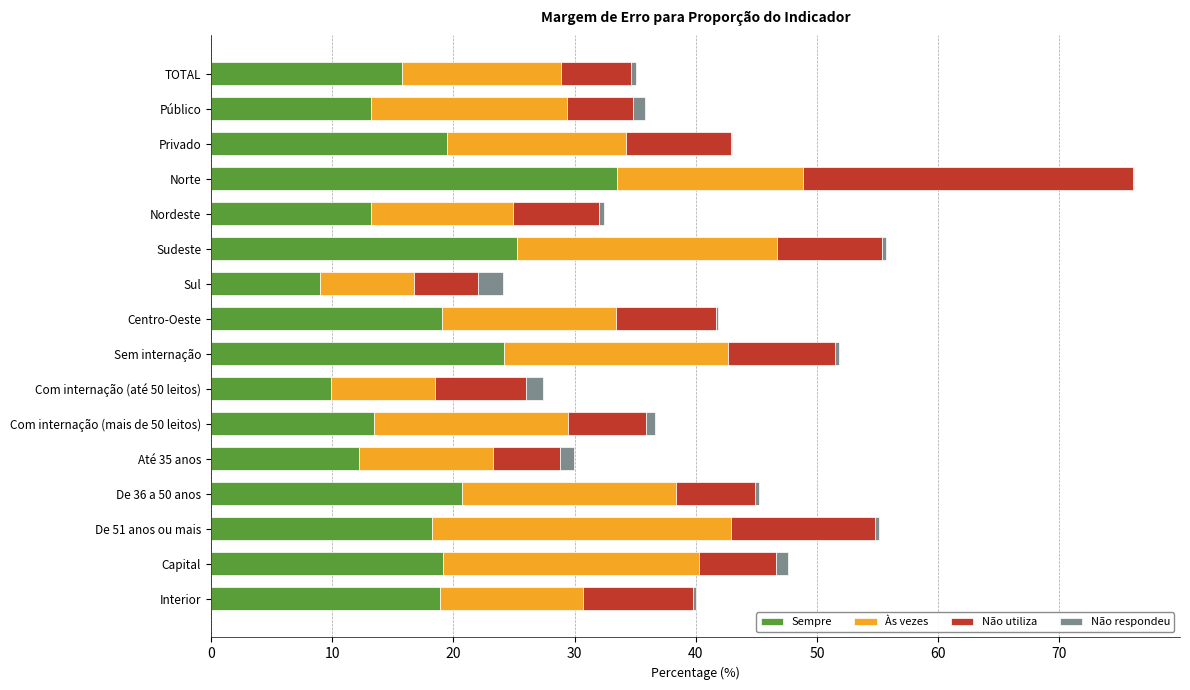

What is the highest value of the Sempre series?

33.5